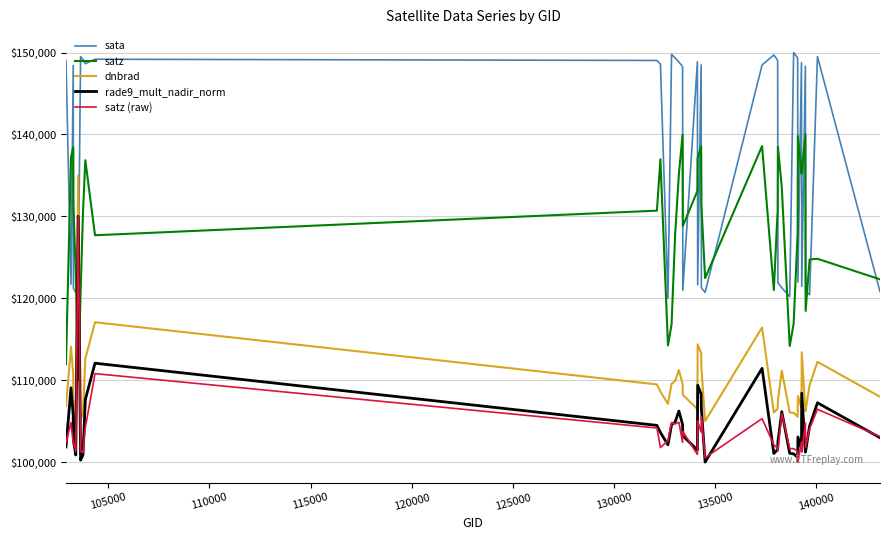

Which series has the largest total across all categories?

sata